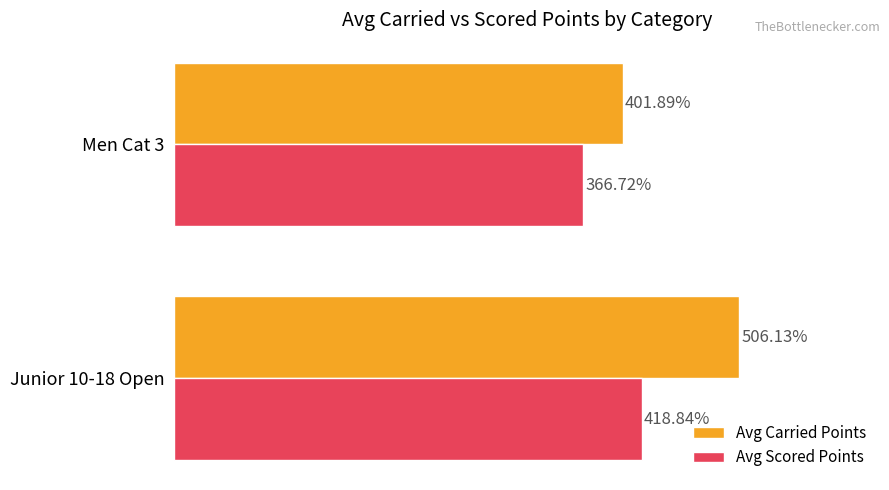

At which category is the sum across all series the highest?

Junior 10-18 Open